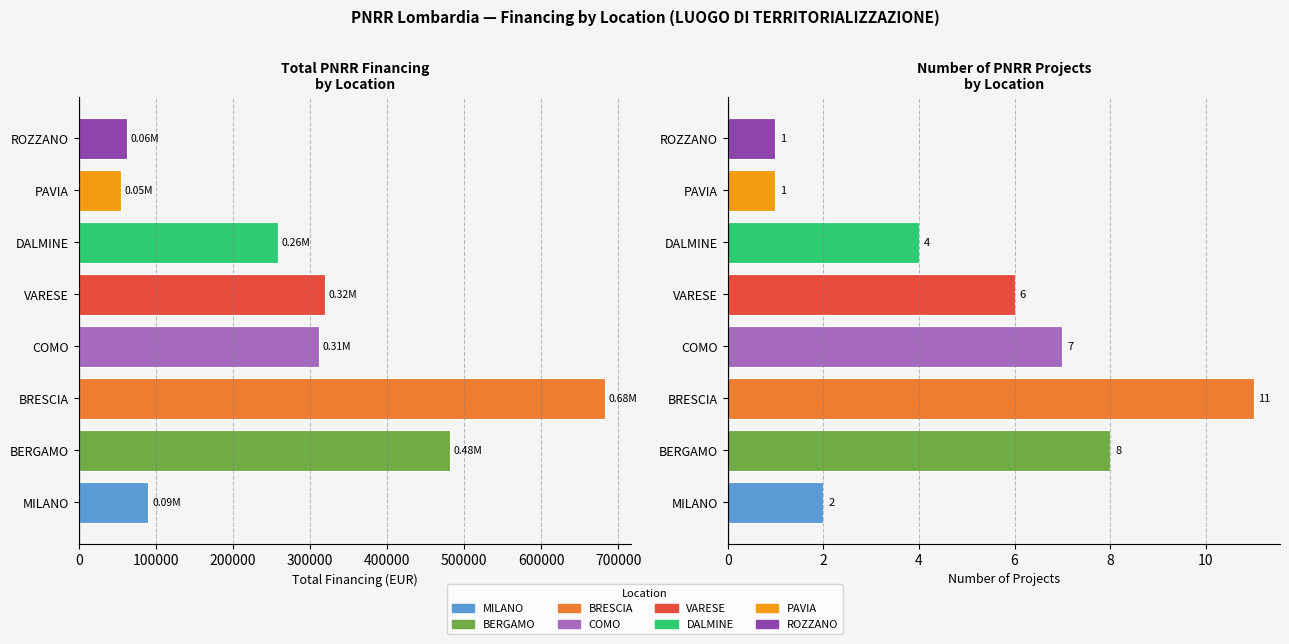

List the series in order of their peak value, highest first.

Total Financing, Project Count